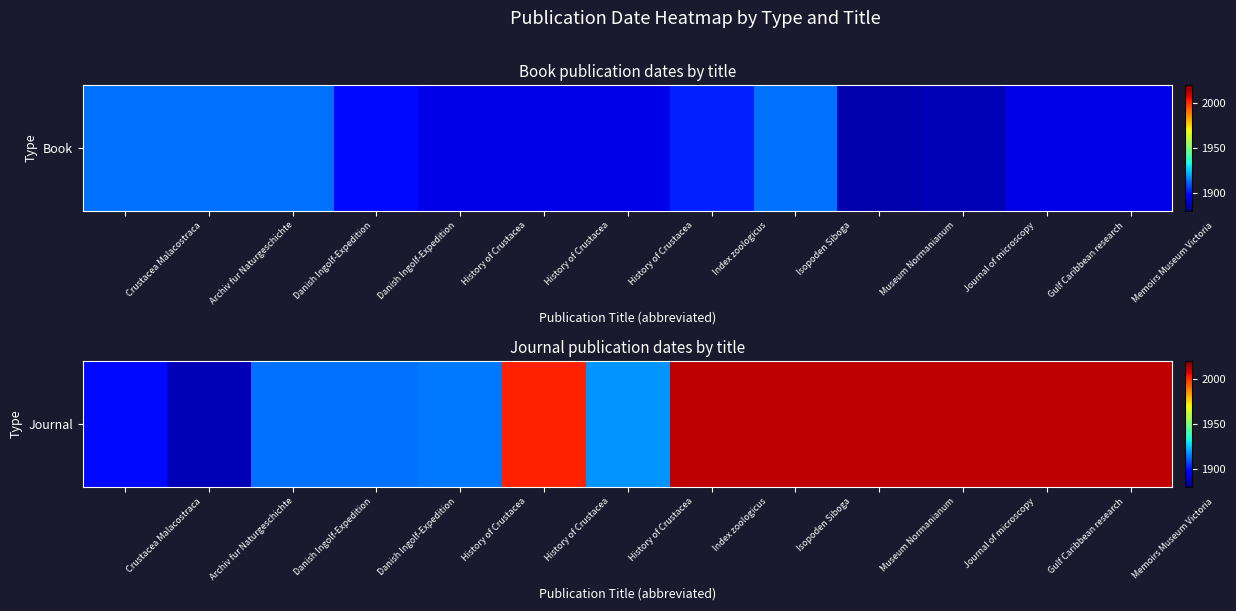

What is the minimum value shown in the chart?

1887